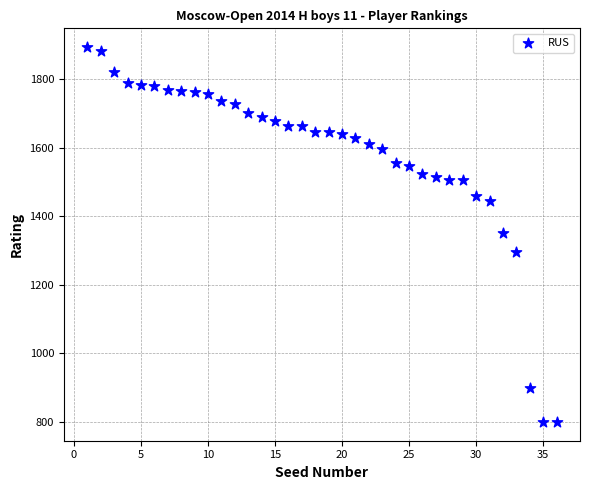

What is the range of X values (max minus min)?

35